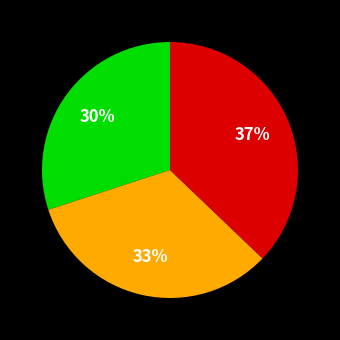

To the nearest percent, what is the difference between the largest and smallest slice percentages?

7%